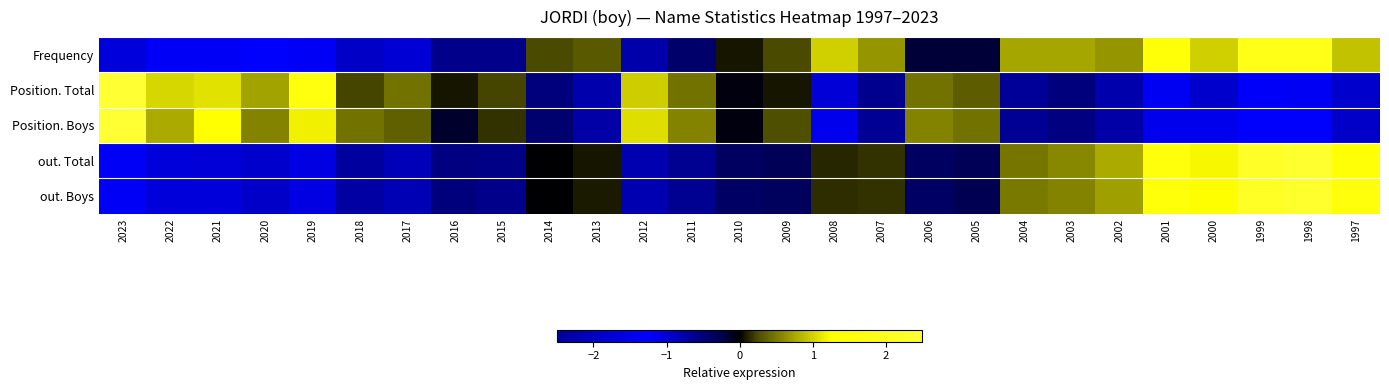

Reading left to right, extract all data points from this chart.

Frequency: 2023=-1.7	2022=-1.3	2021=-1.3	2020=-1.3	2019=-1.3	2018=-0.9	2017=-1.0	2016=-0.6	2015=-0.6	2014=0.2	2013=0.3	2012=-0.8	2011=-0.4	2010=0.1	2009=0.2	2008=1.0	2007=0.7	2006=-0.2	2005=-0.2	2004=0.7	2003=0.7	2002=0.7	2001=1.4	2000=1.0	1999=1.8	1998=1.8	1997=0.9
Position. Total: 2023=3.1	2022=1.0	2021=1.1	2020=0.7	2019=1.6	2018=0.2	2017=0.5	2016=0.1	2015=0.2	2014=-0.5	2013=-0.8	2012=1.0	2011=0.5	2010=-0.1	2009=0.1	2008=-1.0	2007=-0.6	2006=0.5	2005=0.3	2004=-0.7	2003=-0.5	2002=-0.8	2001=-1.2	2000=-1.0	1999=-1.3	1998=-1.4	1997=-1.0
Position. Boys: 2023=3.2	2022=0.8	2021=1.3	2020=0.6	2019=1.2	2018=0.5	2017=0.4	2016=-0.1	2015=0.2	2014=-0.4	2013=-0.7	2012=1.1	2011=0.6	2010=-0.0	2009=0.3	2008=-1.2	2007=-0.6	2006=0.6	2005=0.5	2004=-0.6	2003=-0.5	2002=-0.7	2001=-1.2	2000=-1.2	1999=-1.3	1998=-1.3	1997=-0.9
out. Total: 2023=-1.3	2022=-1.0	2021=-1.0	2020=-1.0	2019=-1.1	2018=-0.7	2017=-0.8	2016=-0.5	2015=-0.6	2014=-0.0	2013=0.1	2012=-0.8	2011=-0.6	2010=-0.4	2009=-0.3	2008=0.1	2007=0.2	2006=-0.4	2005=-0.3	2004=0.5	2003=0.6	2002=0.8	2001=1.5	2000=1.2	1999=2.2	1998=2.4	1997=1.4
out. Boys: 2023=-1.3	2022=-1.0	2021=-1.0	2020=-0.9	2019=-1.1	2018=-0.7	2017=-0.8	2016=-0.5	2015=-0.6	2014=-0.0	2013=0.1	2012=-0.8	2011=-0.6	2010=-0.4	2009=-0.3	2008=0.1	2007=0.2	2006=-0.4	2005=-0.3	2004=0.5	2003=0.6	2002=0.7	2001=1.5	2000=1.2	1999=2.2	1998=2.4	1997=1.5